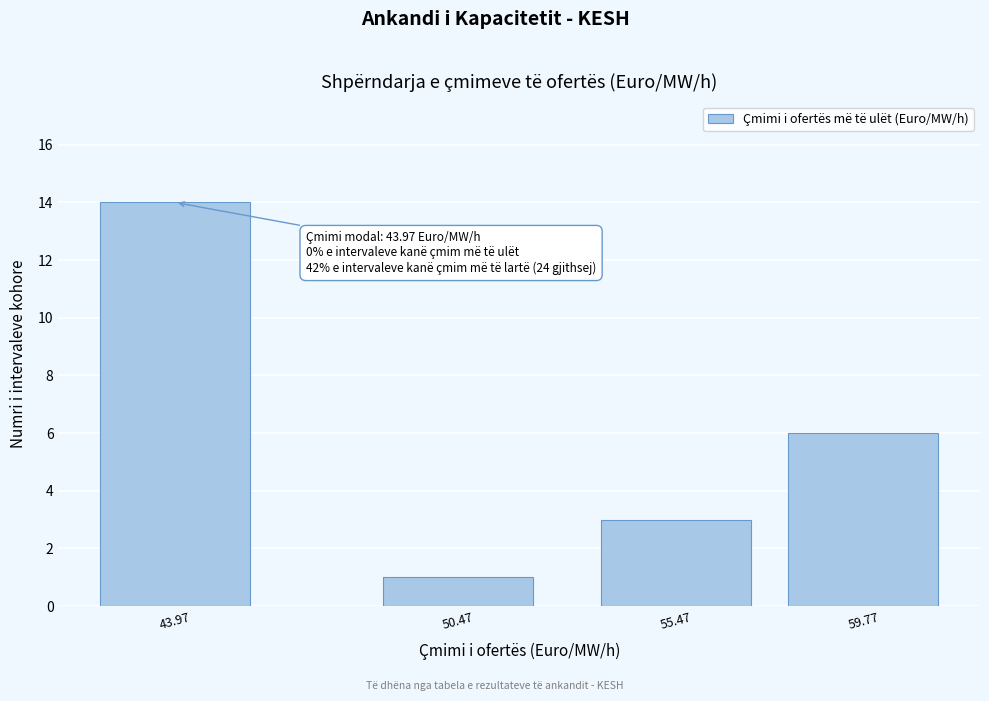

Reading right to left, list all the values displayed in this chart.

6	3	1	14